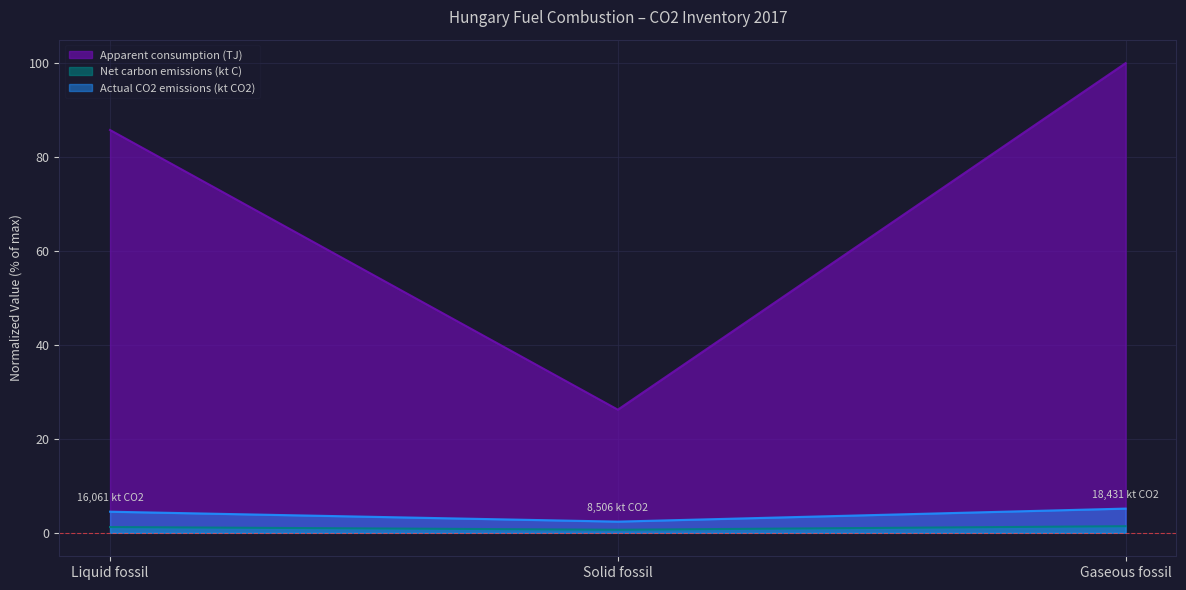

Is it true that Apparent consumption (TJ) equals 177.1 at Gaseous fossil?

False